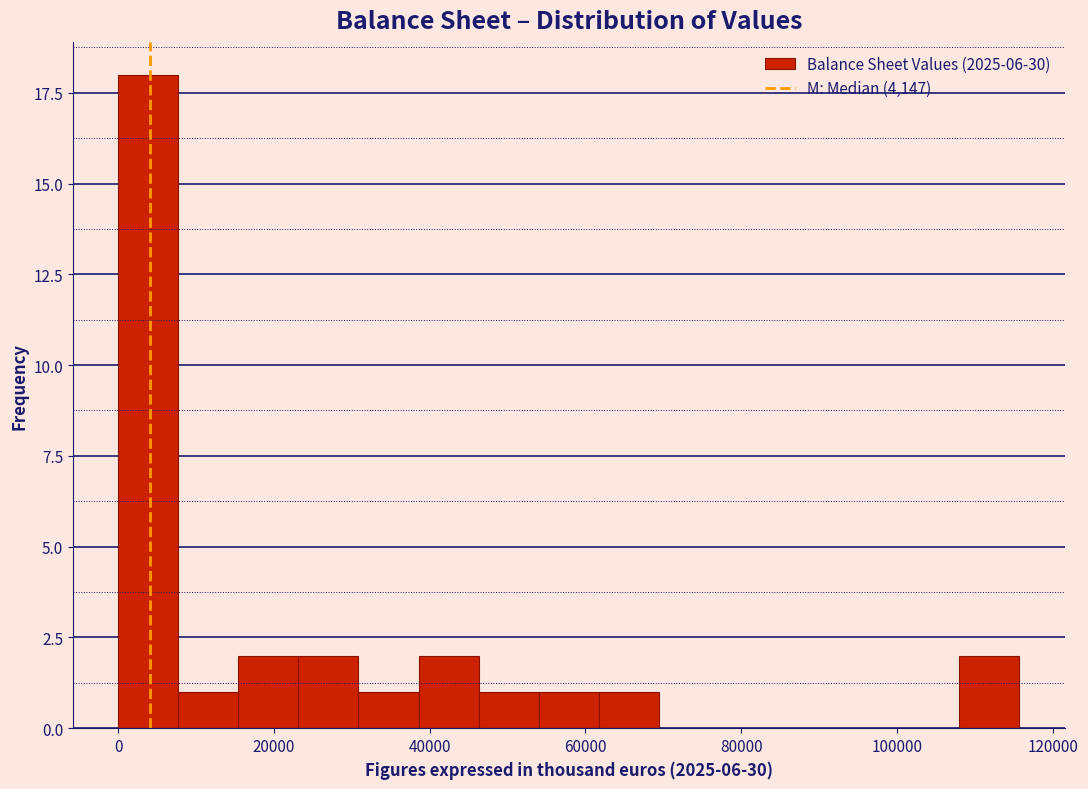

Around what value on the x-axis is the tallest bar? Give the approximate position of its centre, as read against the axis.

4000